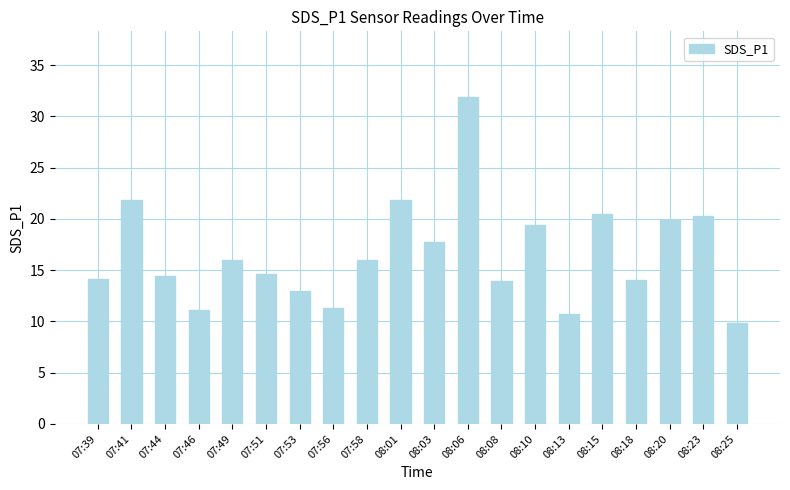

What is the label of the 17th bar from the left?

08:18